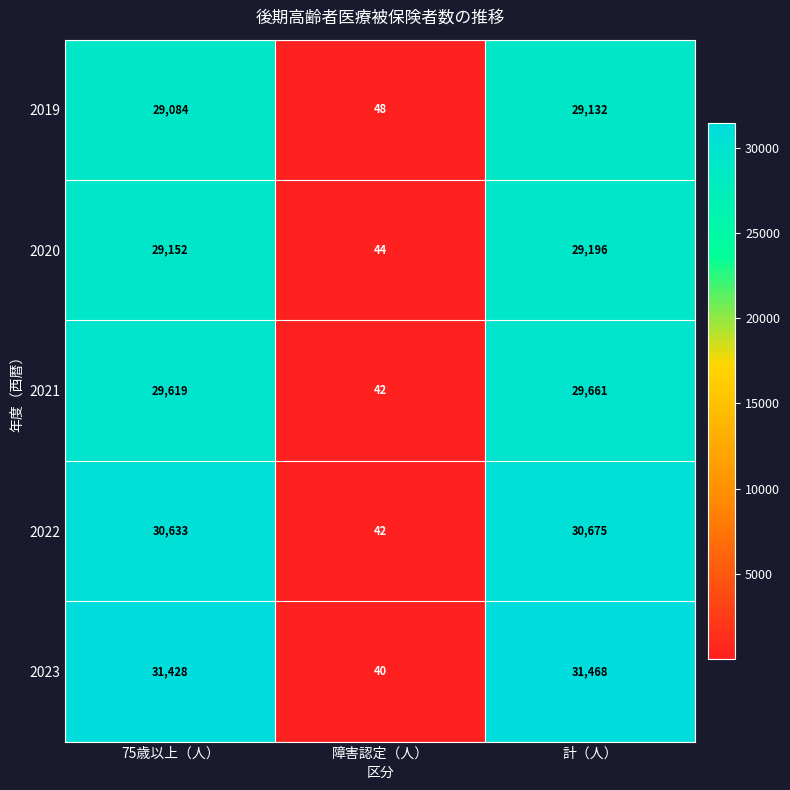

Which category has the lowest value across all series?

障害認定（人）